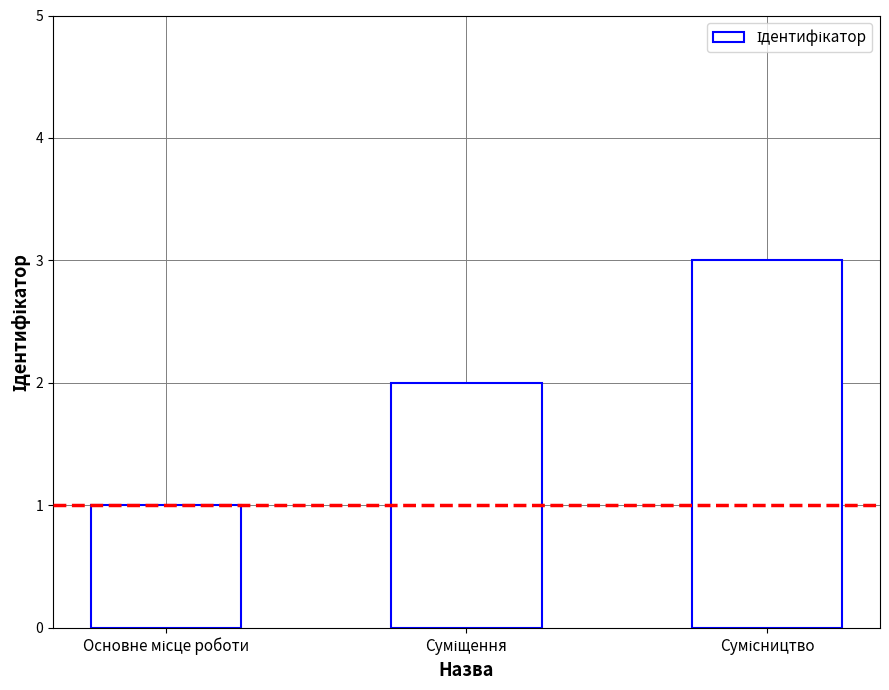

What is the greatest value displayed?

3